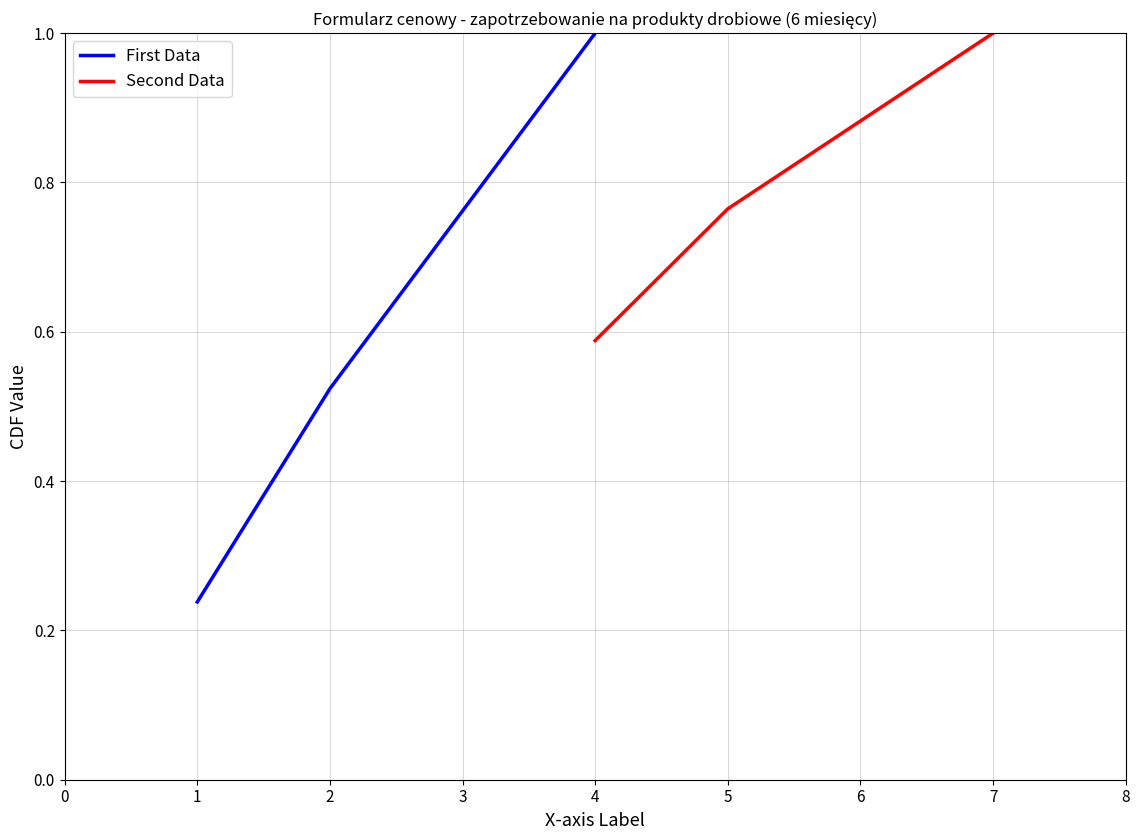

At which label does First Data reach its peak?

4